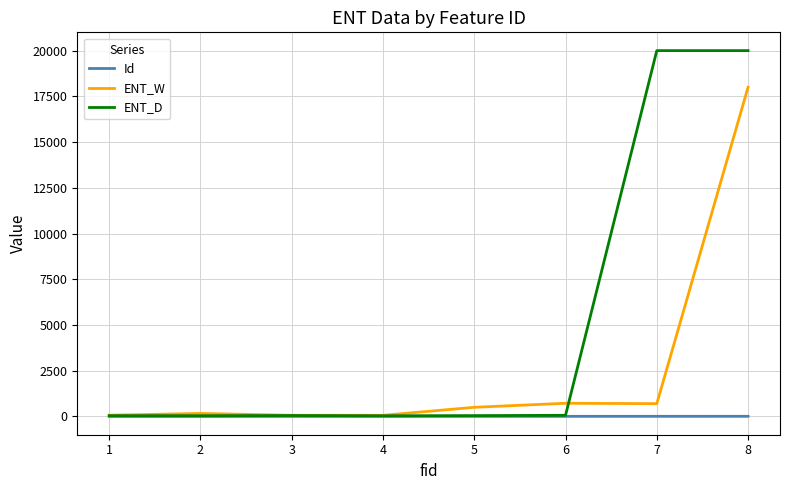

Which series has the largest total across all categories?

ENT_D